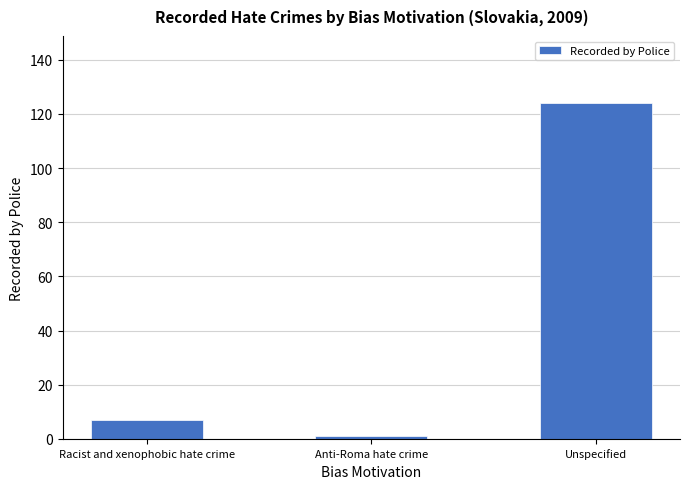

Is it true that the value at Unspecified is 124?

True